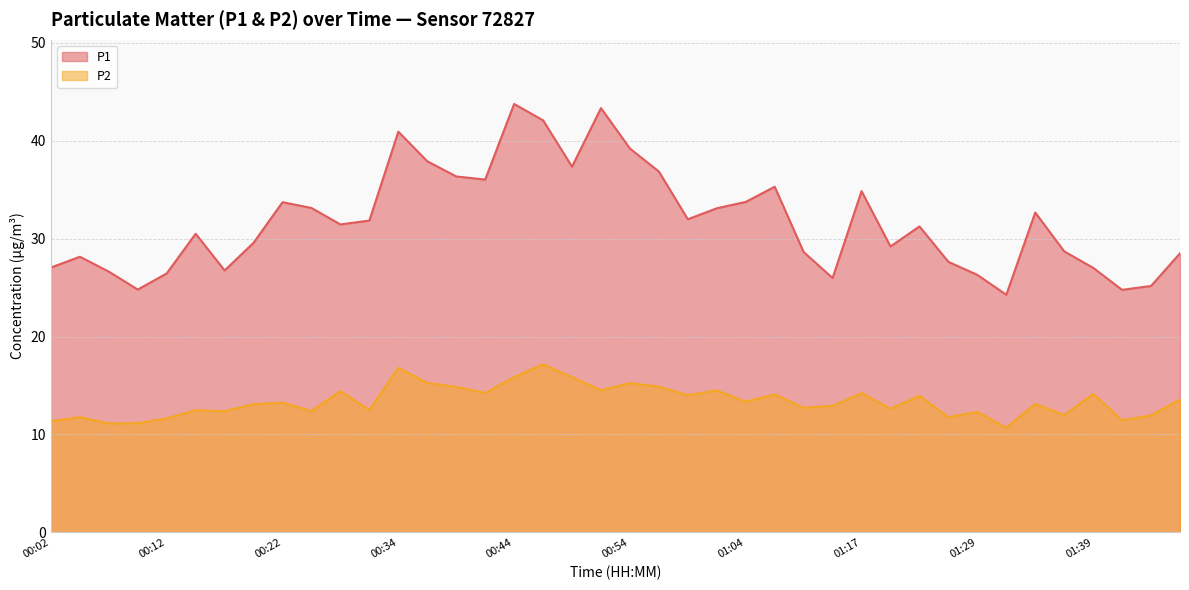

Which series has the largest total across all categories?

P1